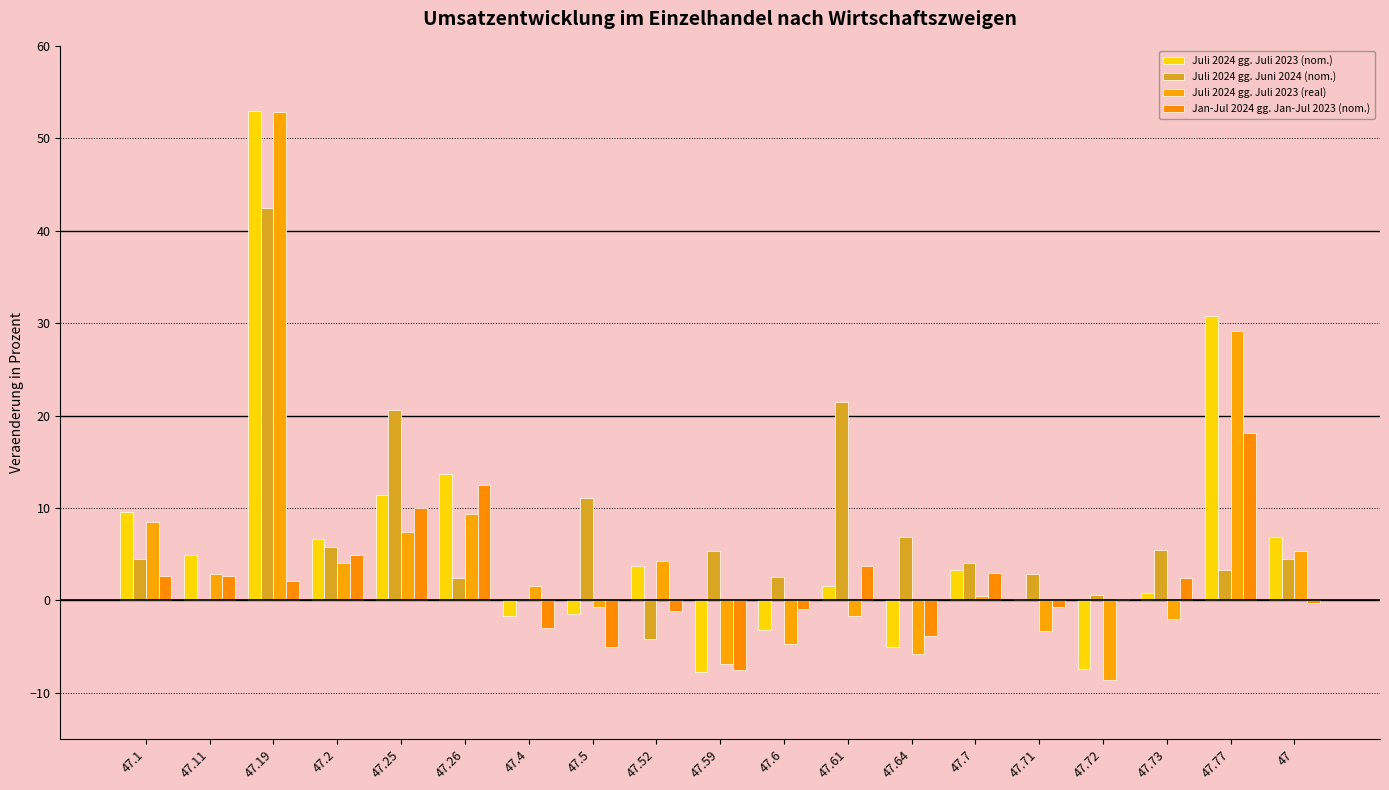

Reading left to right, extract all data points from this chart.

Juli 2024 gg. Juli 2023 (nom.): 9.6	4.9	52.9	6.6	11.4	13.7	-1.7	-1.5	3.7	-7.7	-3.2	1.5	-5.0	3.3	0.1	-7.4	0.8	30.8	6.9
Juli 2024 gg. Juni 2024 (nom.): 4.5	0.2	42.5	5.8	20.6	2.4	0.0	11.1	-4.2	5.3	2.5	21.5	6.9	4.0	2.9	0.6	5.4	3.3	4.5
Juli 2024 gg. Juli 2023 (real): 8.5	2.9	52.8	4.0	7.4	9.3	1.5	-0.7	4.3	-6.9	-4.7	-1.7	-5.8	0.5	-3.3	-8.6	-2.0	29.1	5.3
Jan-Jul 2024 gg. Jan-Jul 2023 (nom.): 2.6	2.6	2.1	4.9	10.0	12.5	-3.0	-5.1	-1.2	-7.5	-0.9	3.7	-3.9	3.0	-0.7	0.2	2.4	18.1	-0.3